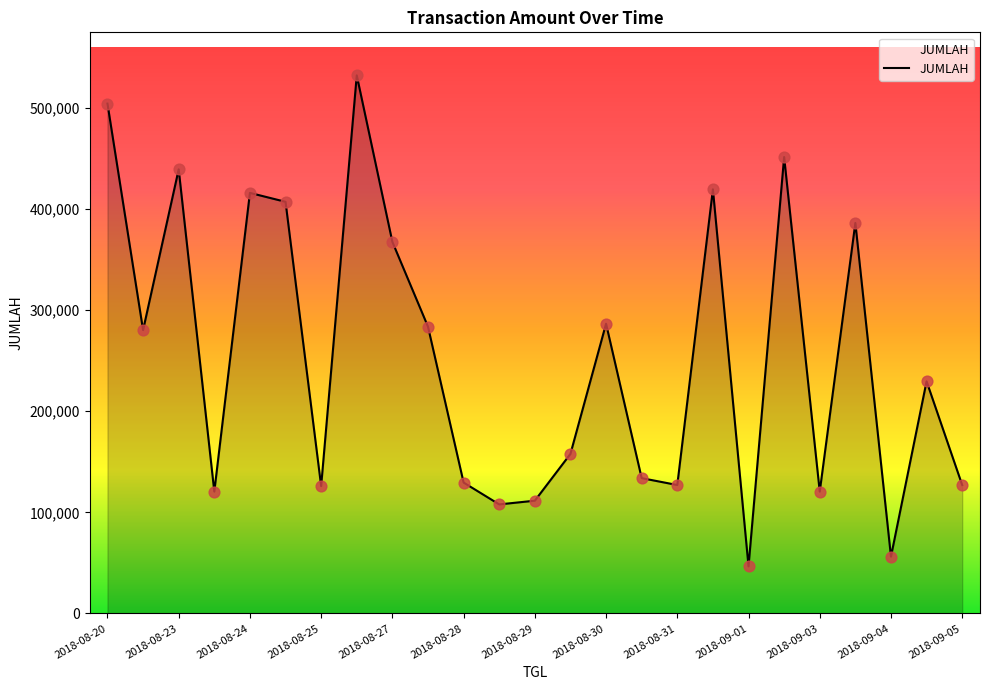

What is the smallest value displayed?

46638